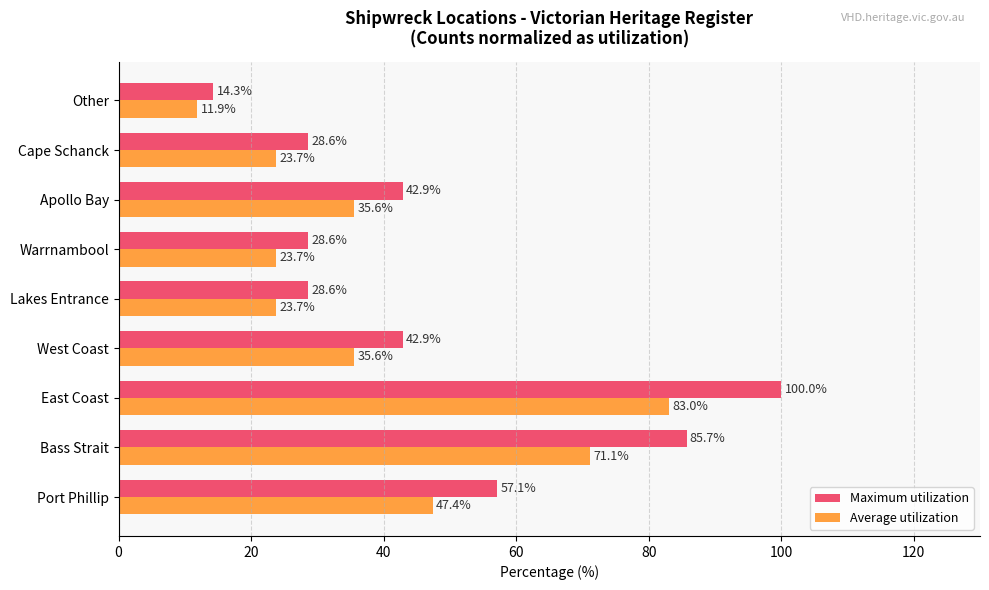

What is the difference between the maximum and second lowest values in the Average utilization series?

59.3